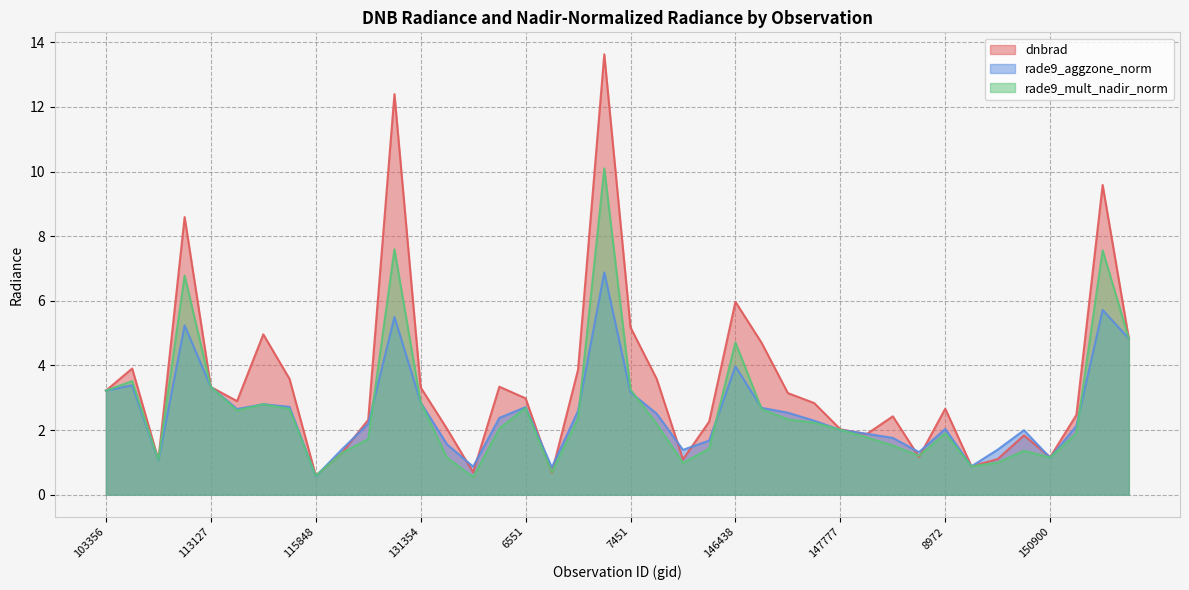

What are all the series names shown in the legend?

dnbrad, rade9_aggzone_norm, rade9_mult_nadir_norm